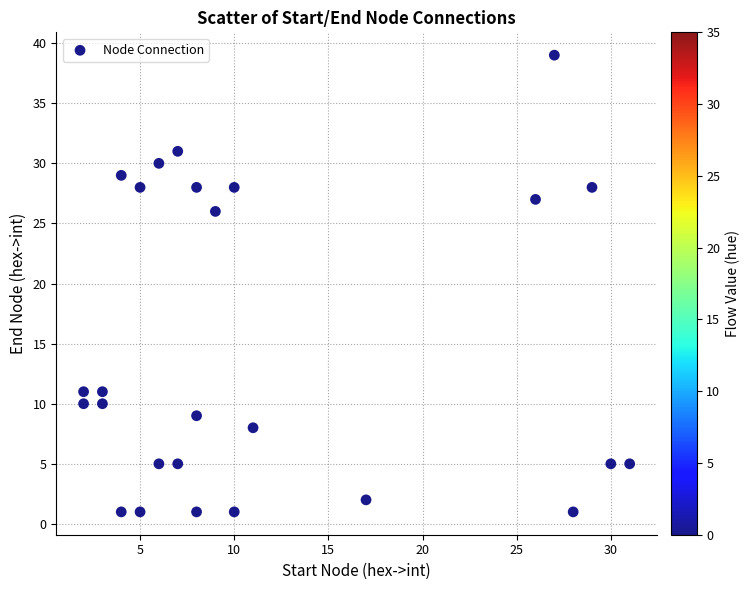

What Y value in the scatter plot is closest to 20?

26